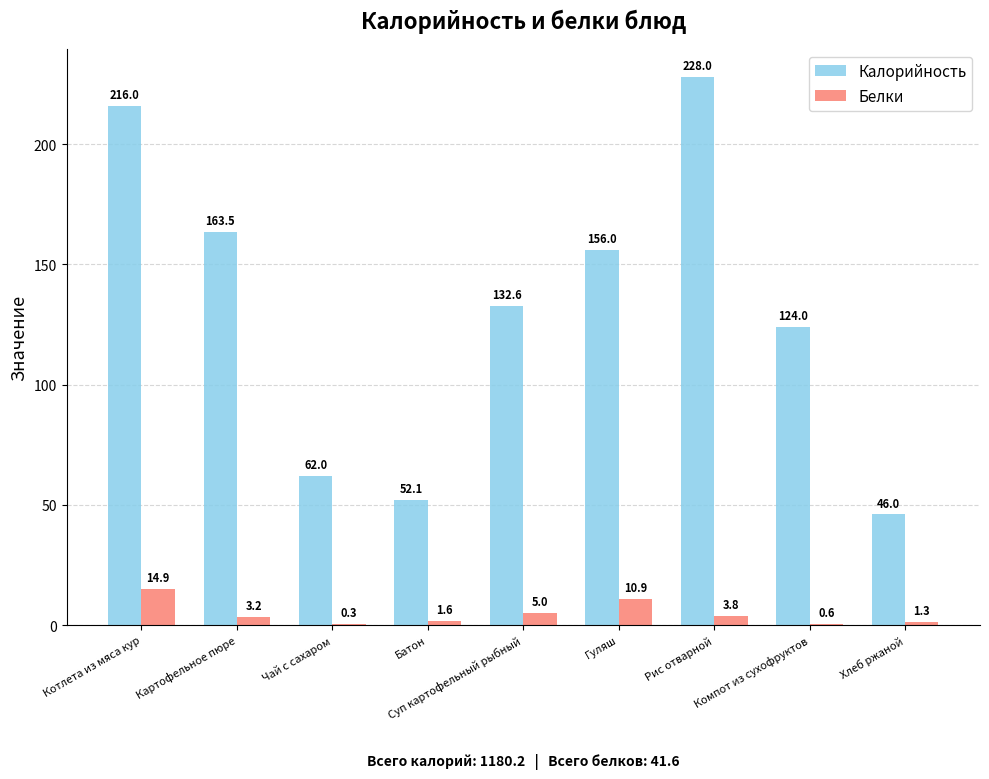

What is the highest value of the Белки series?

14.9